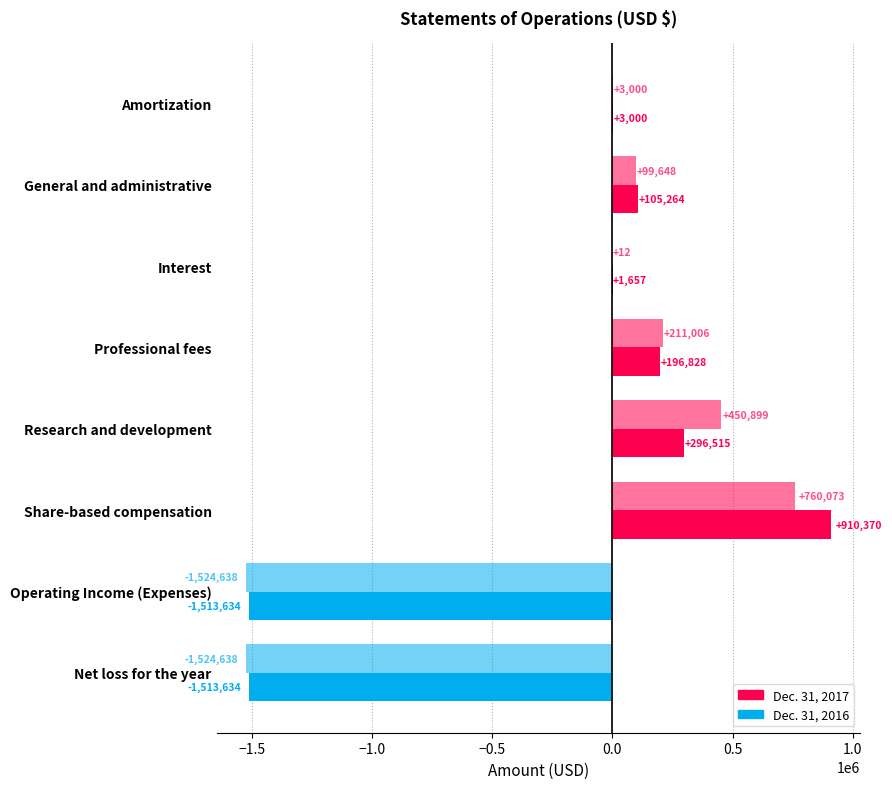

Which series has the largest total across all categories?

Dec. 31, 2017